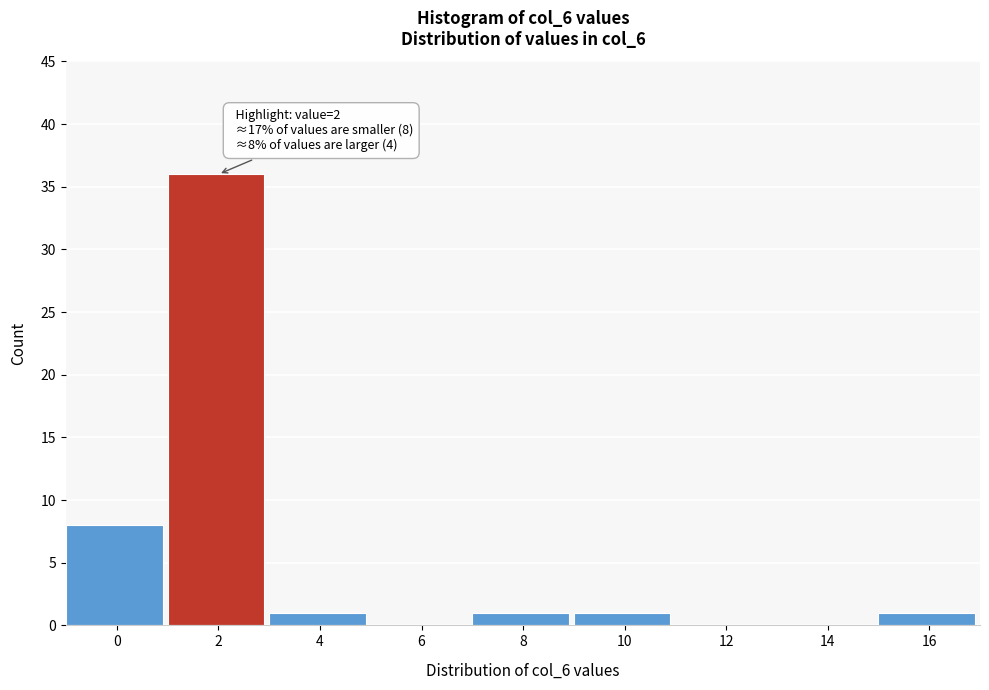

Reading left to right, what are all the values shown in this chart?

0=8	2=36	4=1	6=0	8=1	10=1	12=0	14=0	16=1